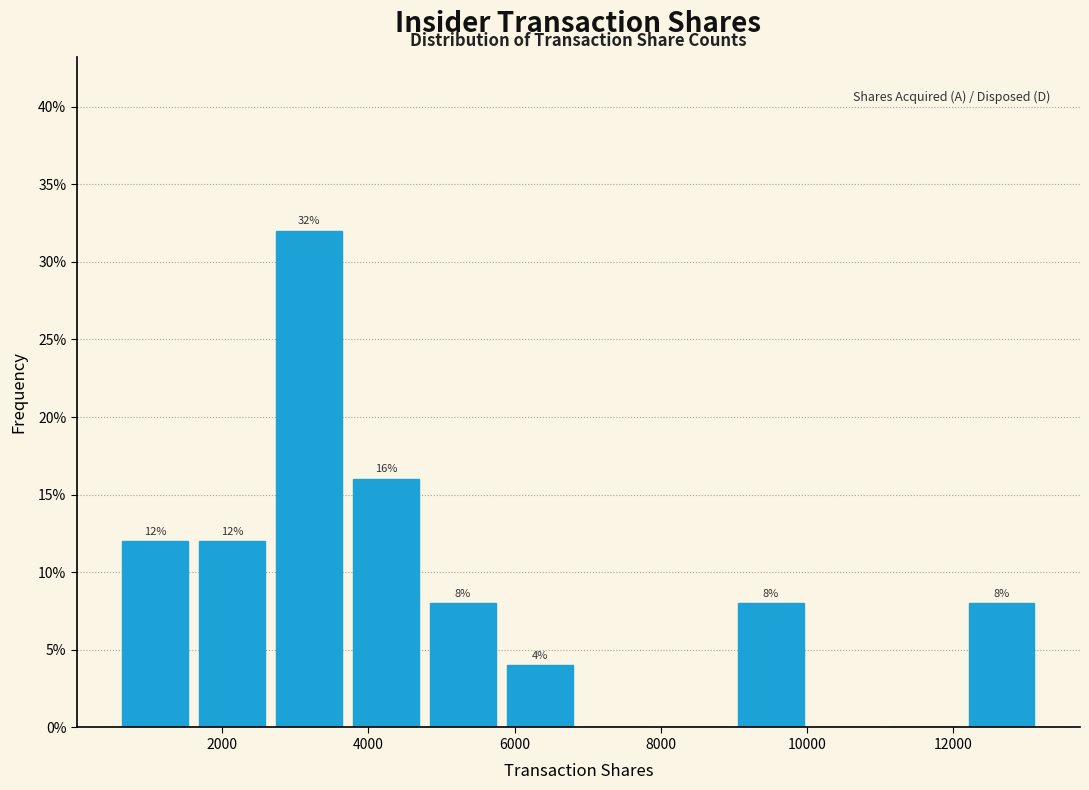

Over which range of the x-axis is the bar tallest?

2600 to 3800